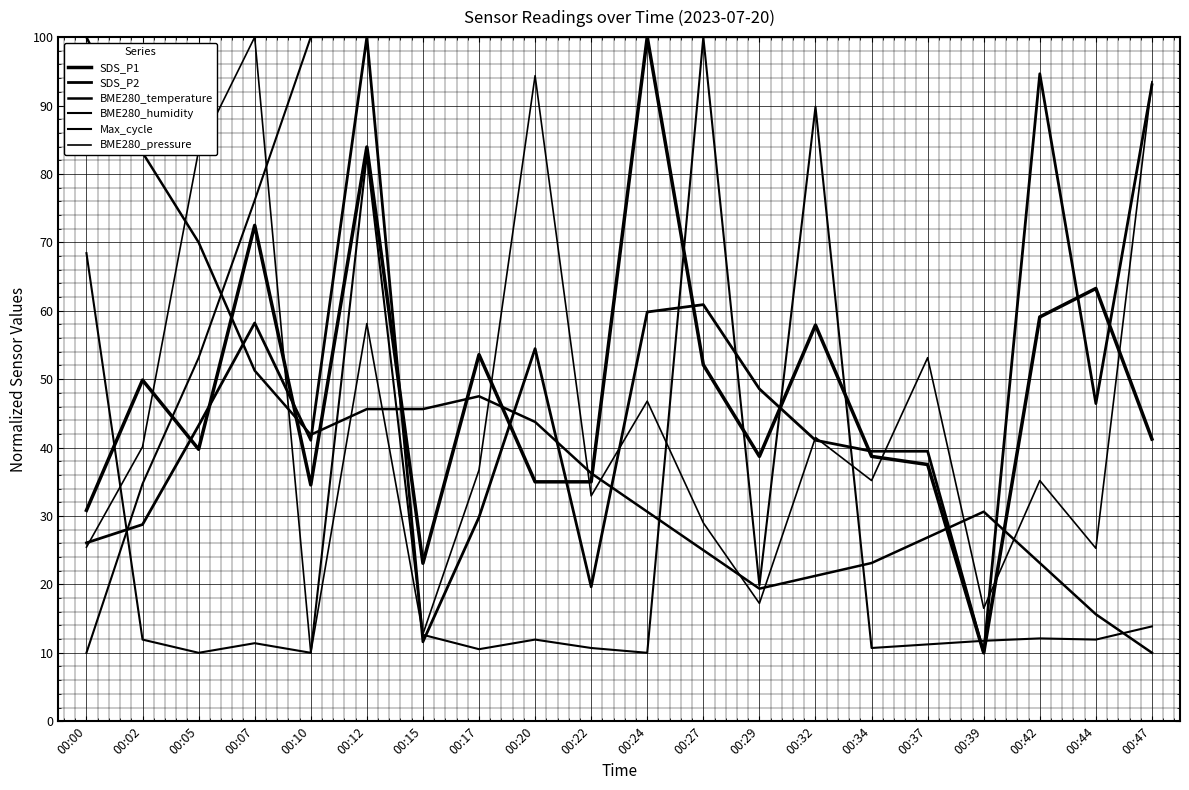

In BME280_pressure, how many points are higher than both neighbors (excluding endpoints)?

7